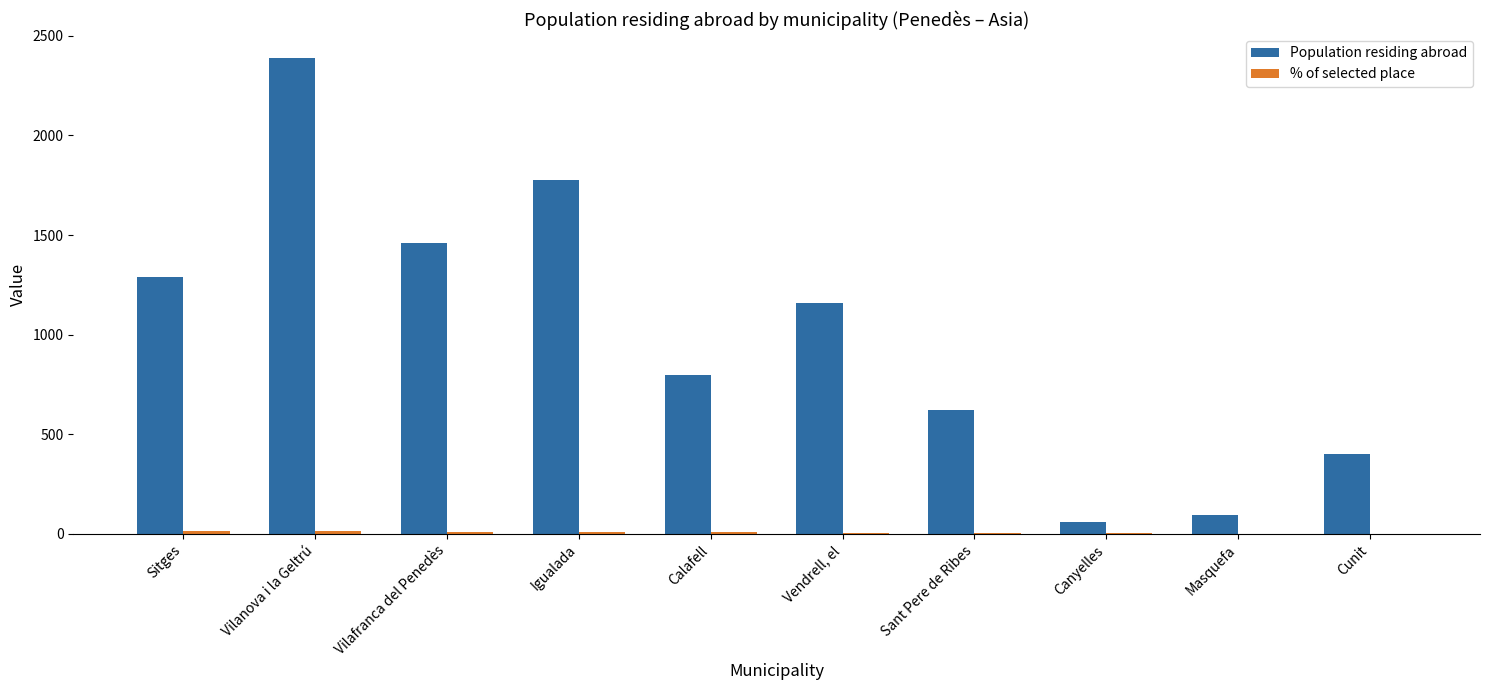

What is the greatest value displayed?

2390.0